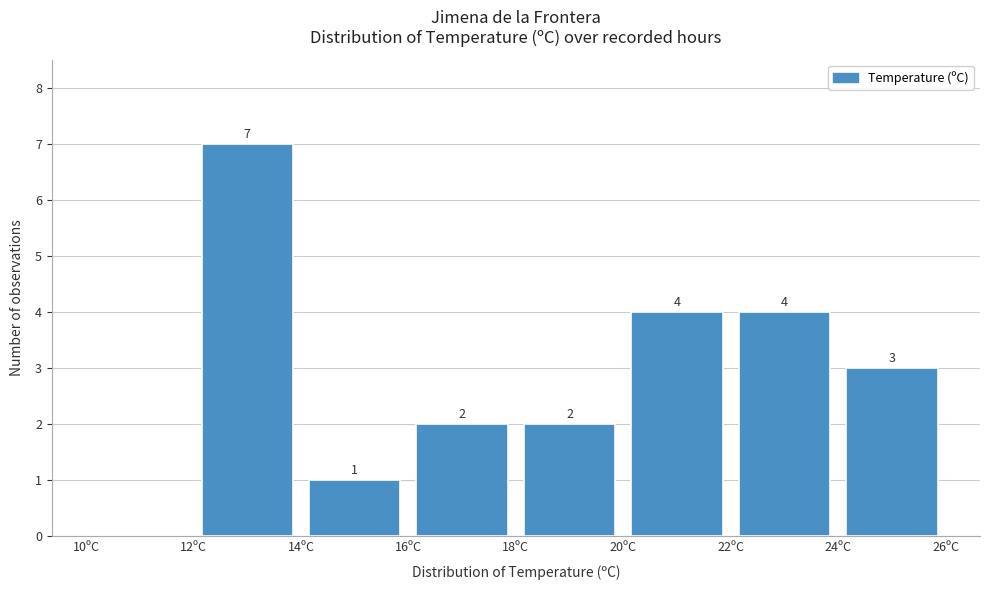

Which range on the x-axis has the tallest bar?

12 to 14